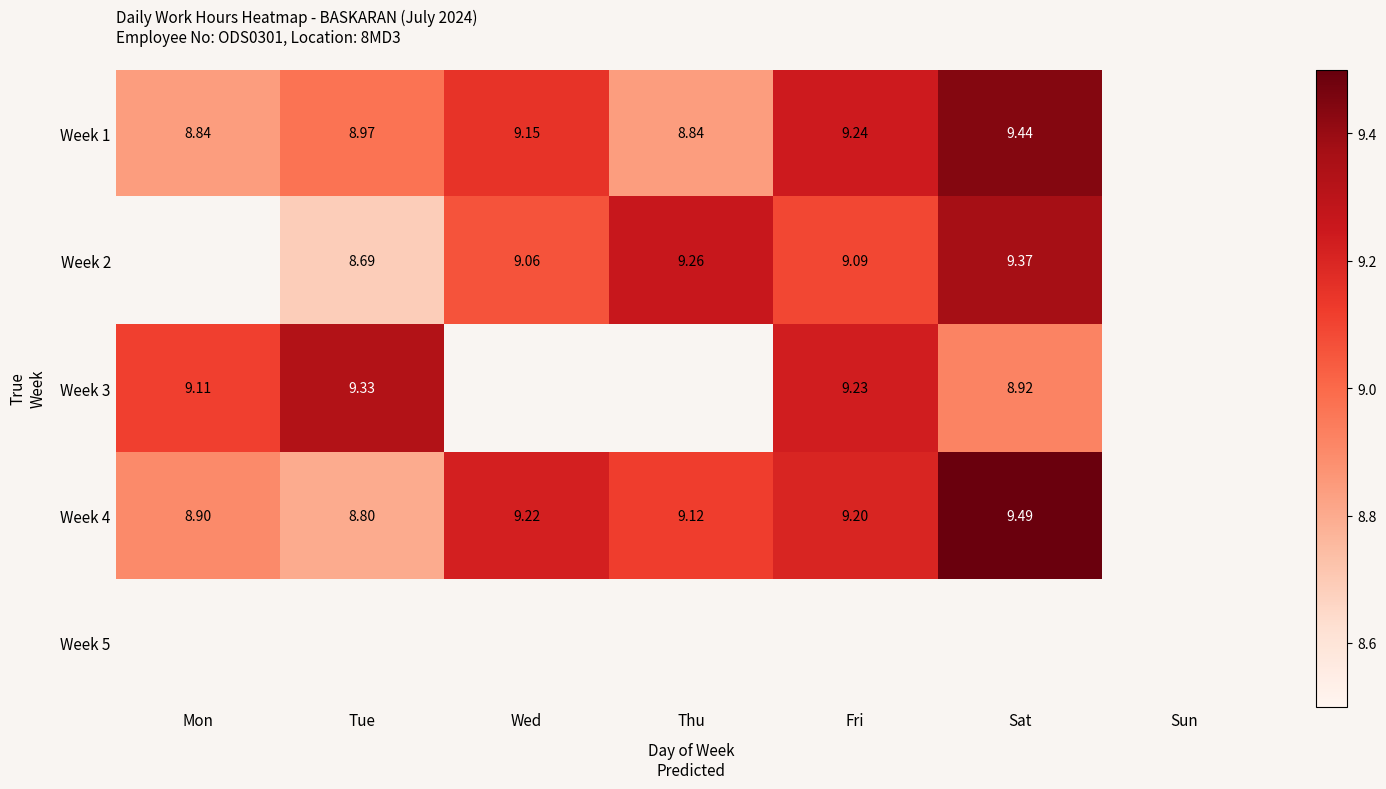

Is the value of Week 1 at Fri greater than the value of Week 3 at Sat?

Yes